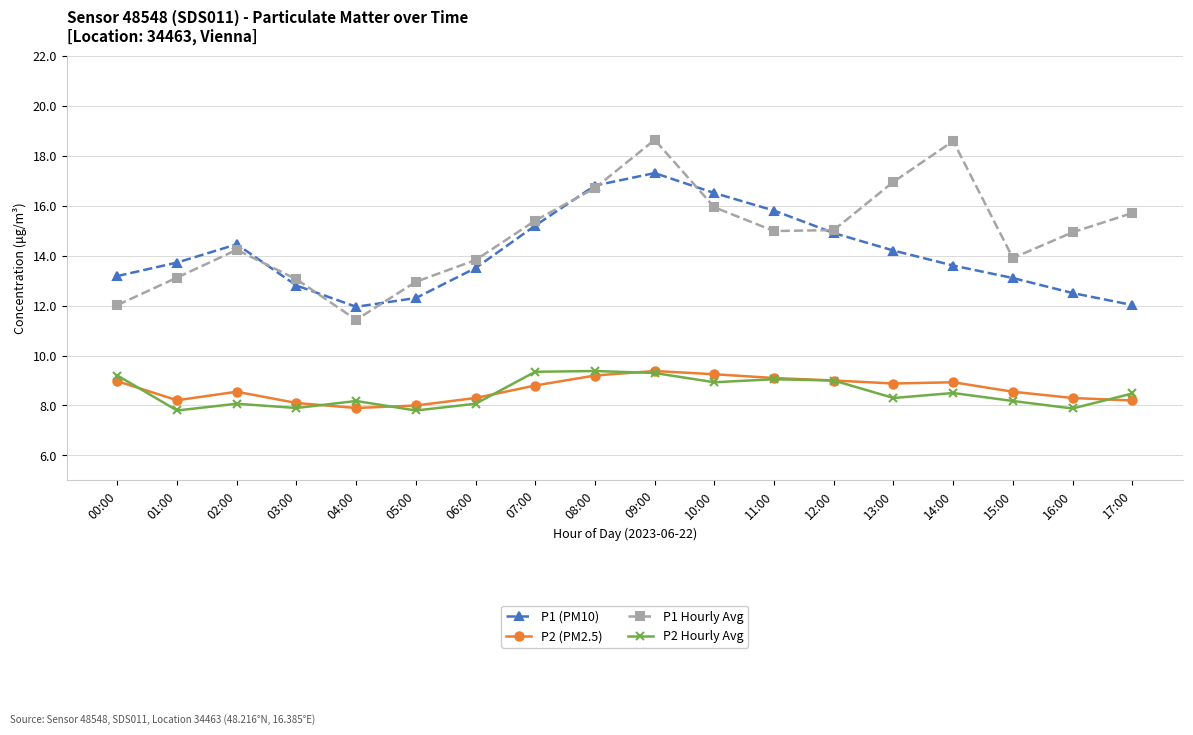

At which label does P1 Hourly Avg first exceed 14?

02:00